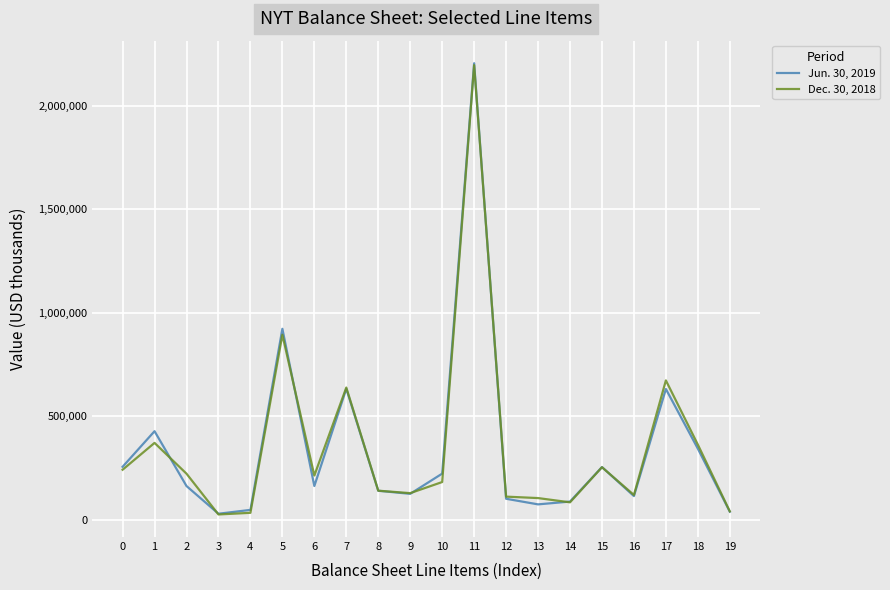

True or false: Jun. 30, 2019 has a value of 28899 at 3.

True